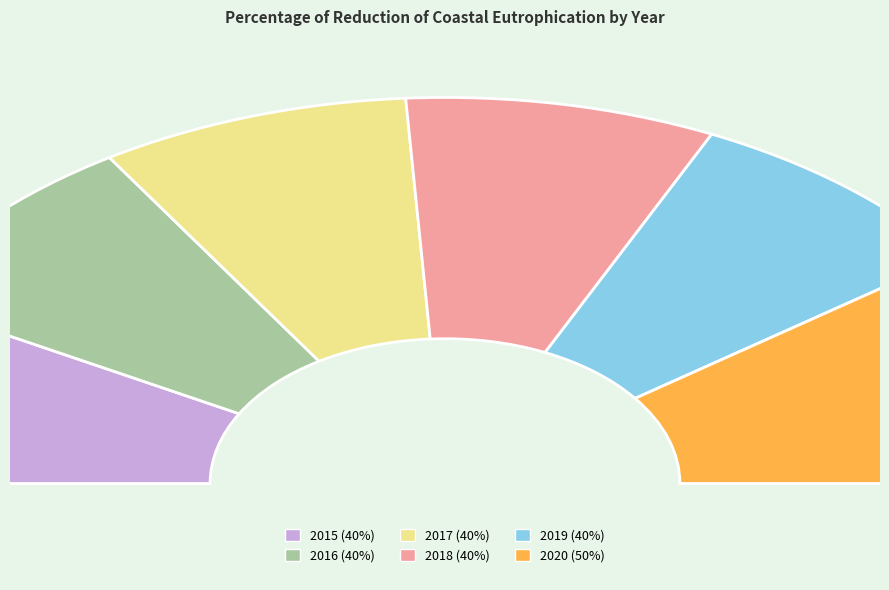

Combined, do 2018 and 2020 account for over 50%?

No